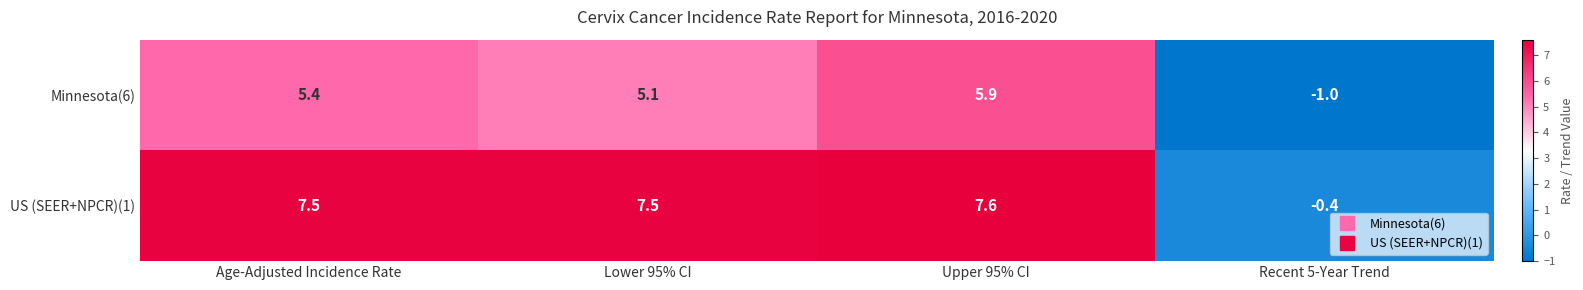

The value of US (SEER+NPCR)(1) at Recent 5-Year Trend is -0.4. True or false?

True